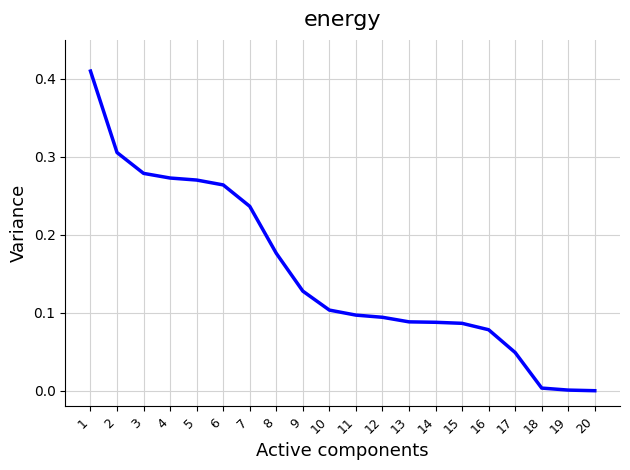

What is the change in value from 1 to 3?

-0.1